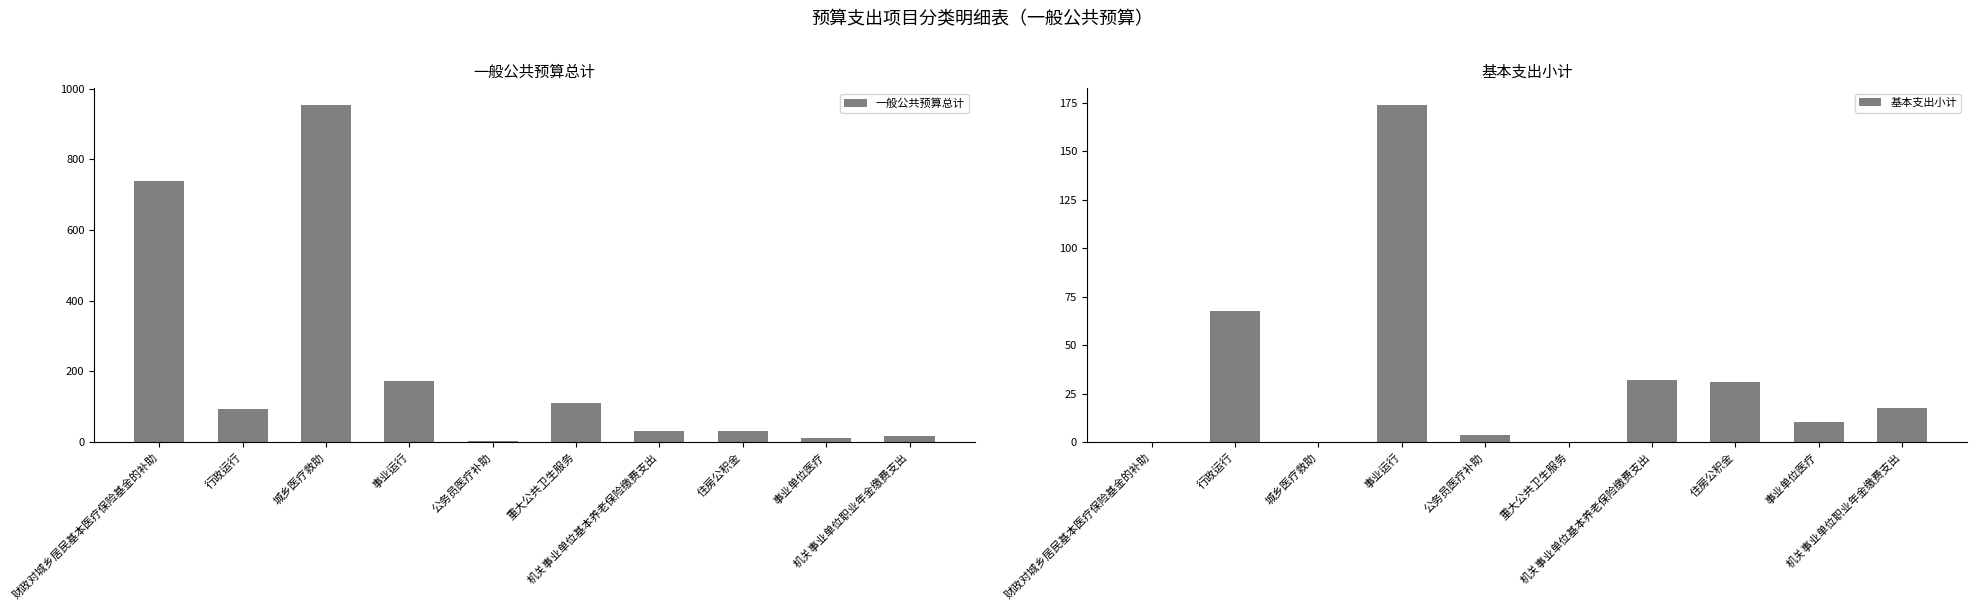

What is the sum of all 一般公共预算总计 values?

2165.8